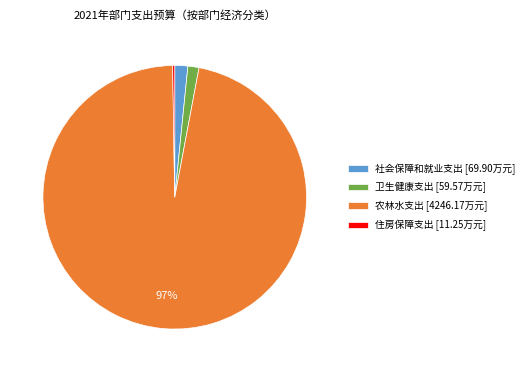

Is it true that 农林水支出 is 97% of the pie?

True